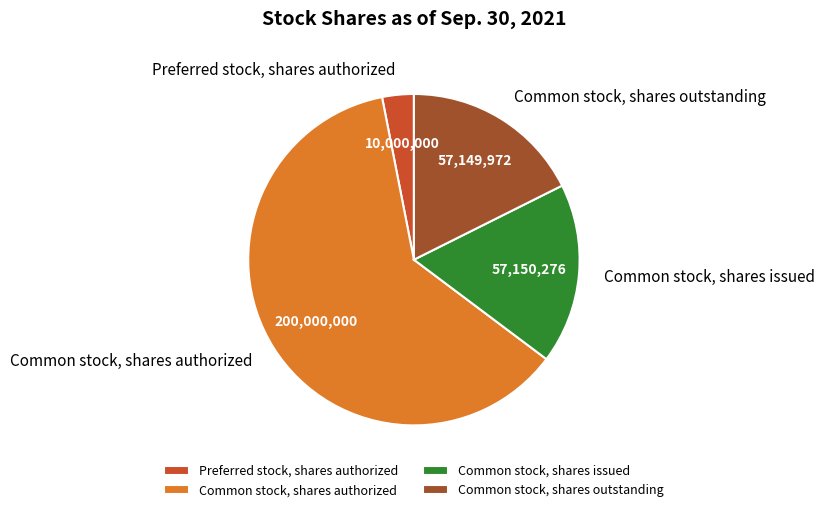

Which has a higher value, Preferred stock, shares authorized or Common stock, shares outstanding?

Common stock, shares outstanding